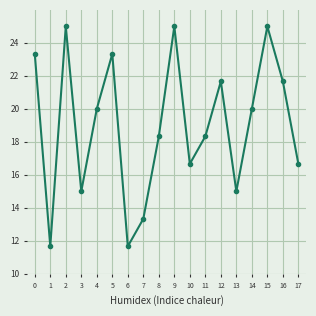

What is the value of the 6th point from the left?

23.3